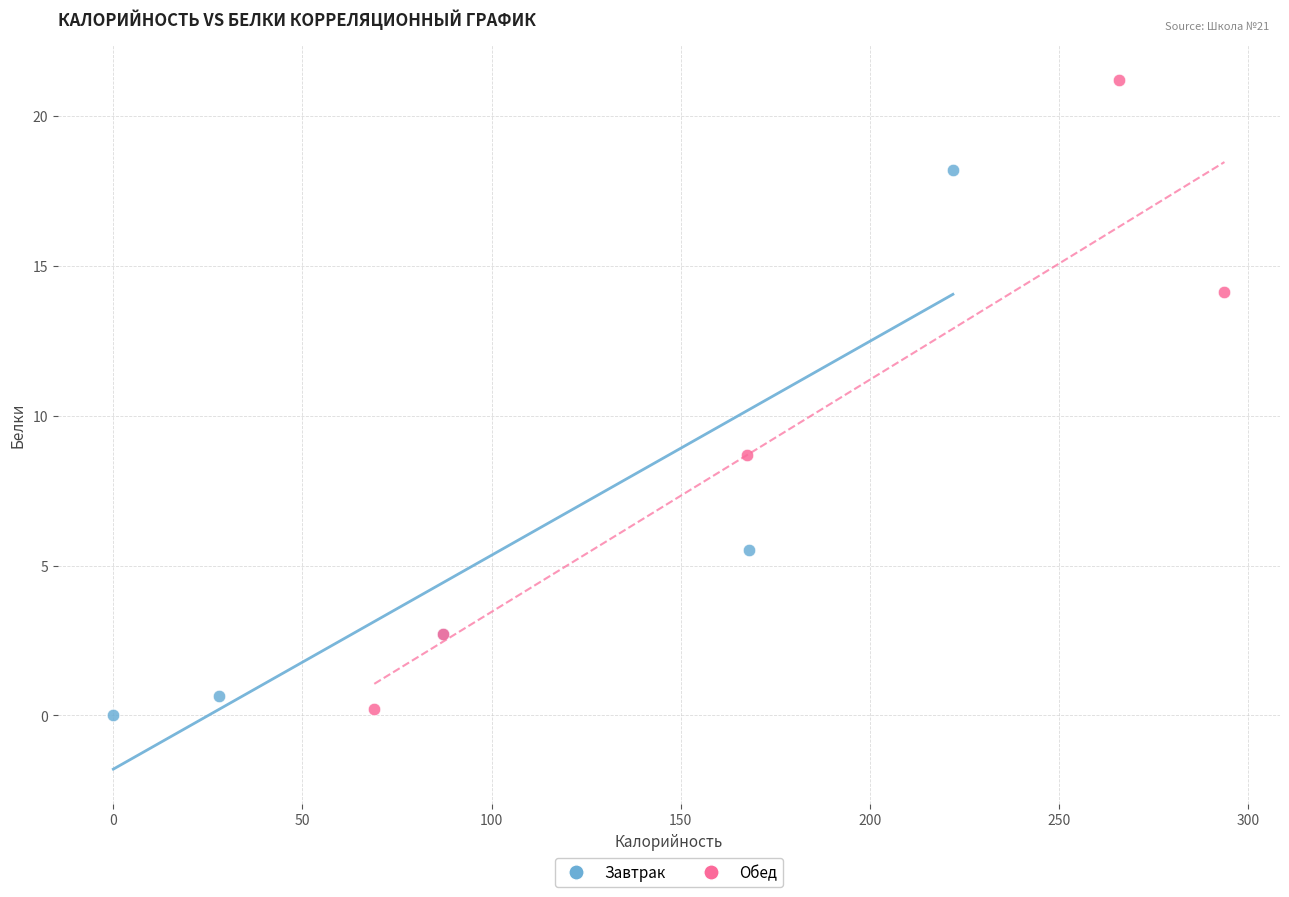

Which series contains the highest Y value?

Обед